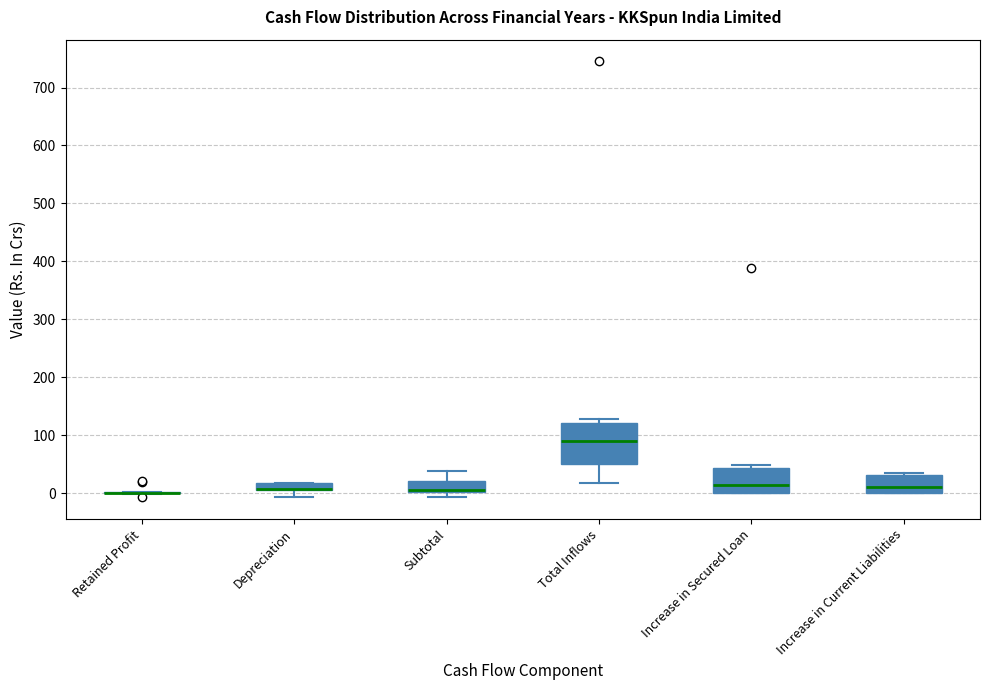

Where is the lower edge of the box for Subtotal on the y-axis? The values are not printed on the chart, so give them approximately, as read against the axis.

0